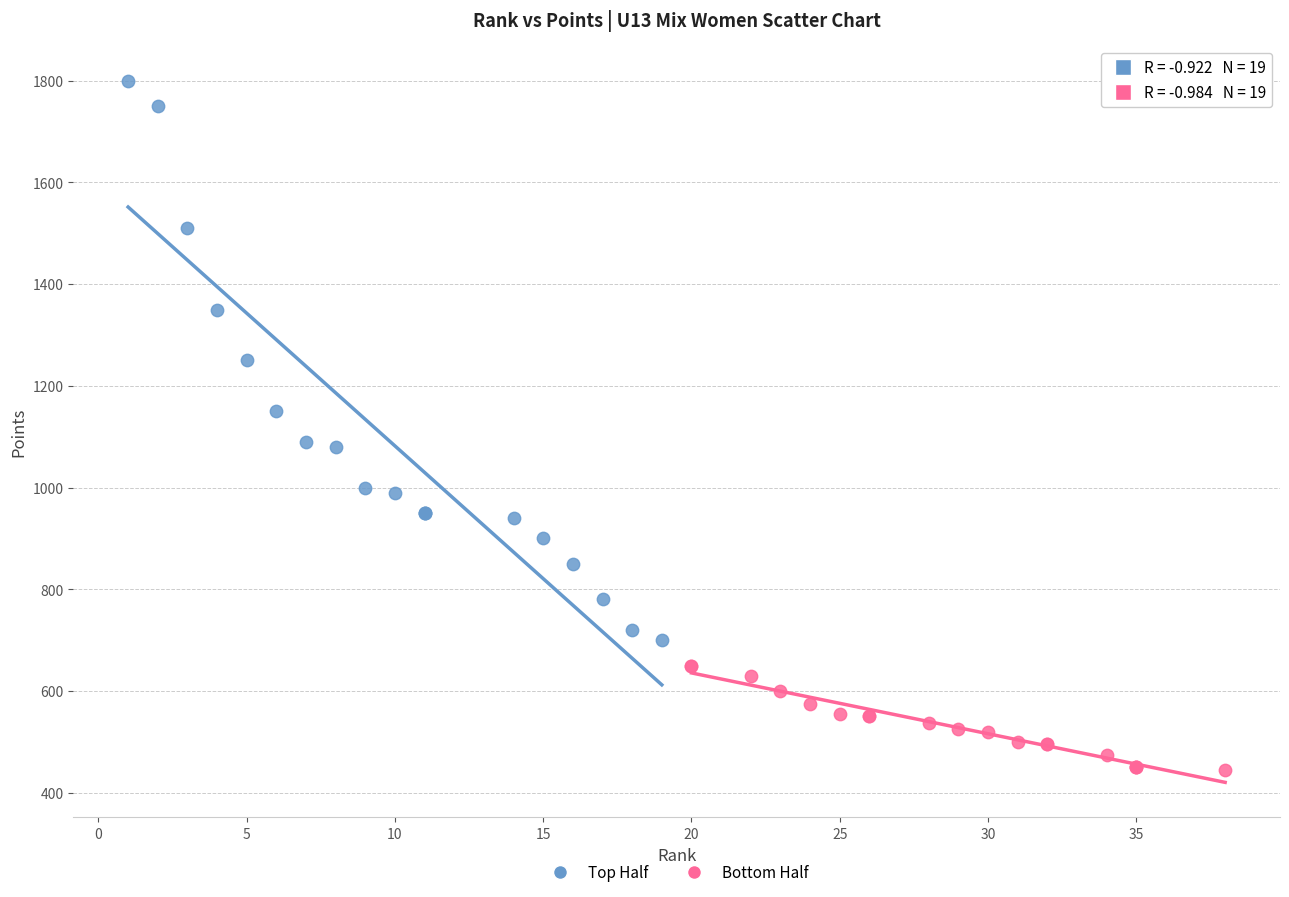

Which series contains the lowest Y value?

Bottom Half